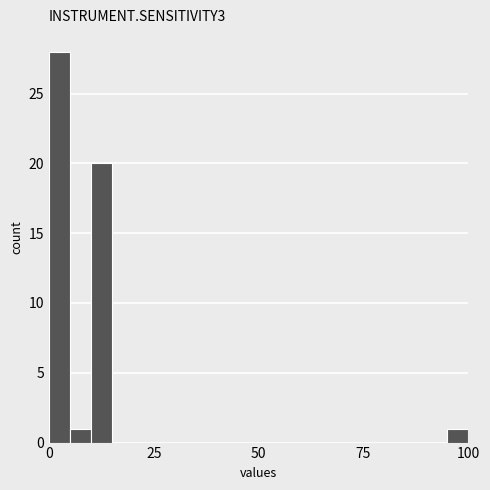

Around what value on the x-axis is the tallest bar? Give the approximate position of its centre, as read against the axis.

5